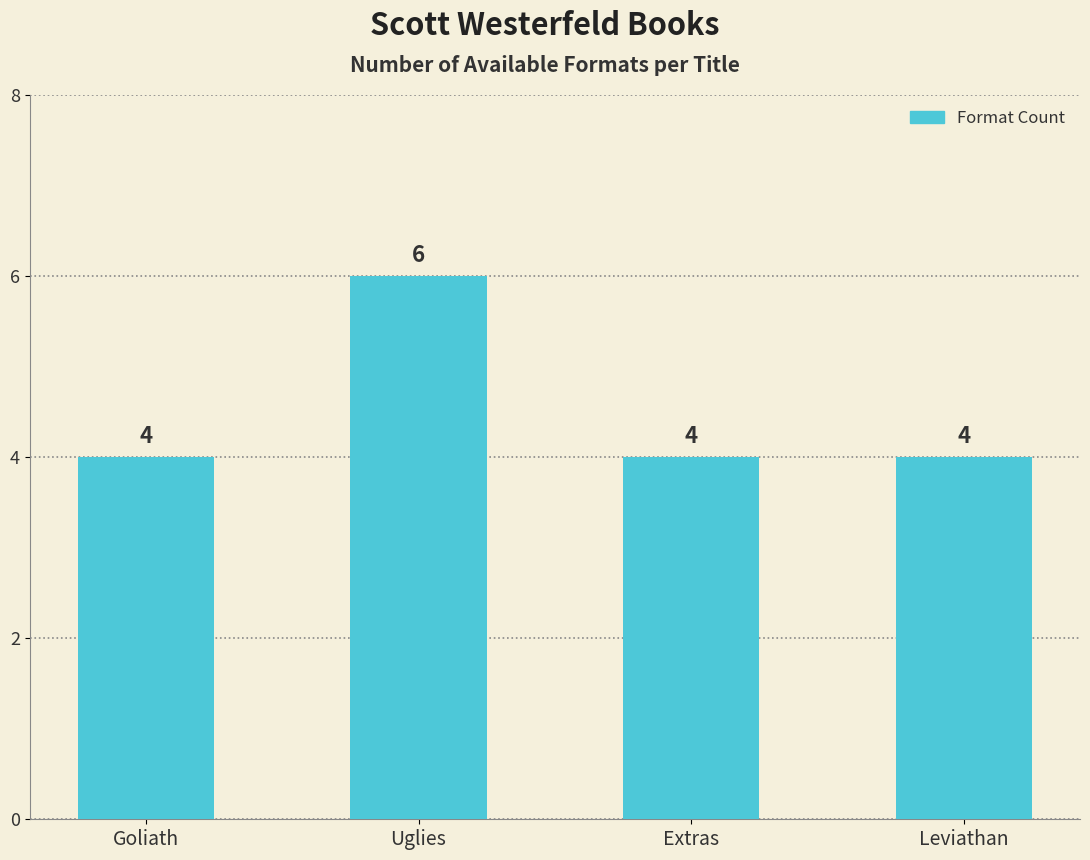

The value at Leviathan is 2. True or false?

False